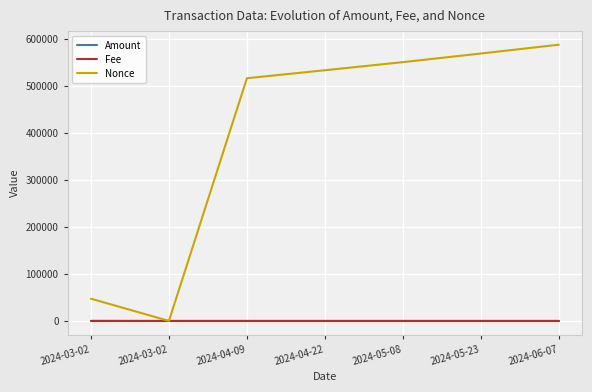

What are all the series names shown in the legend?

Amount, Fee, Nonce